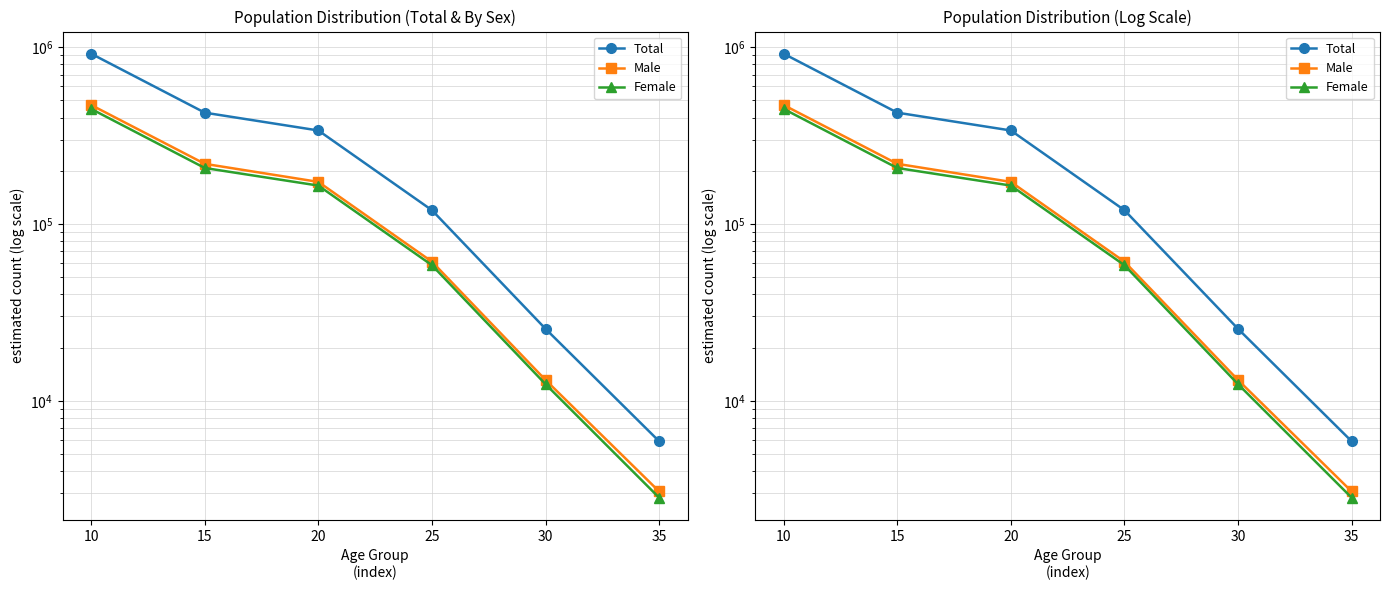

Does the chart have visible grid lines?

Yes